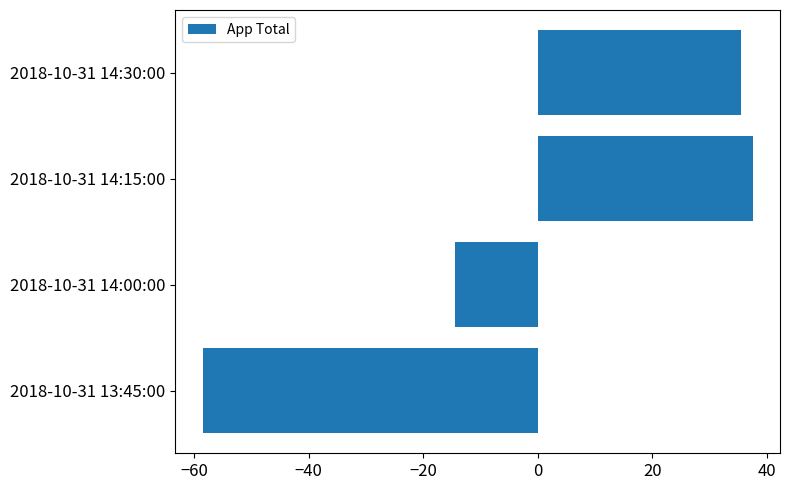

What is the difference between the maximum and minimum values?

96.0